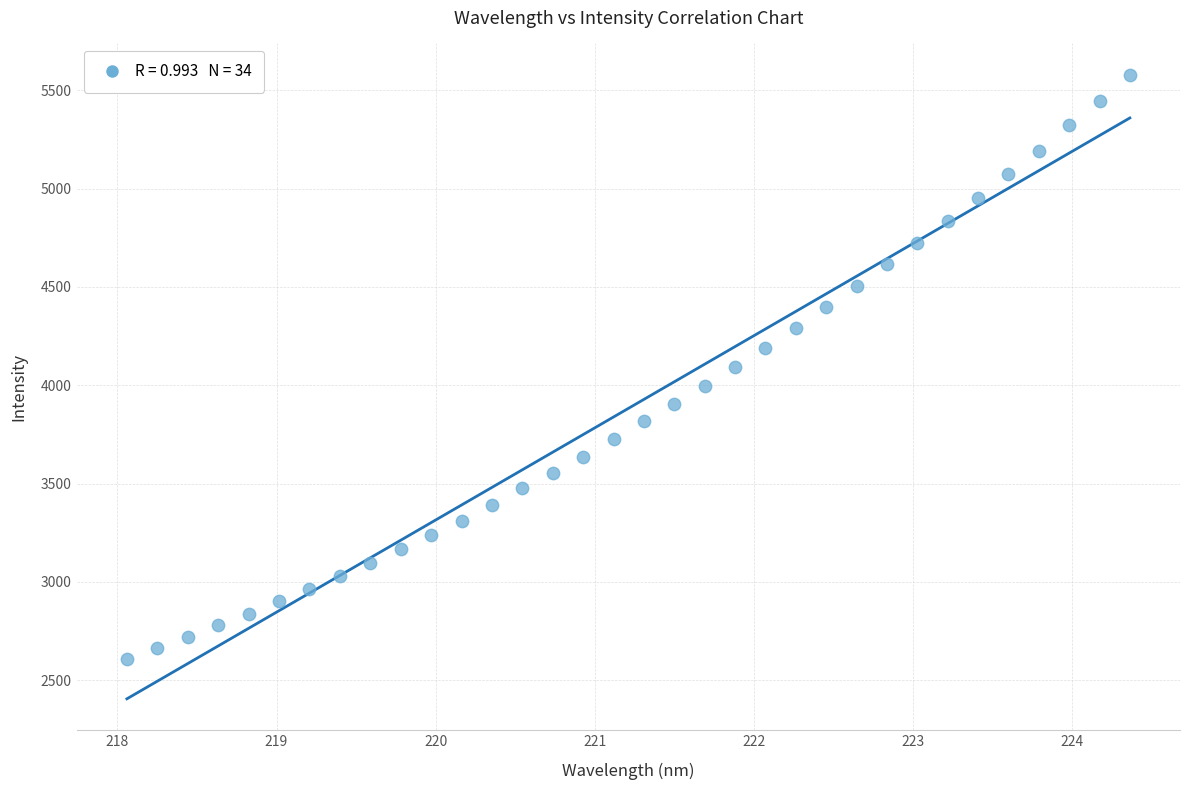

What is the range of X values (max minus min)?

6.3